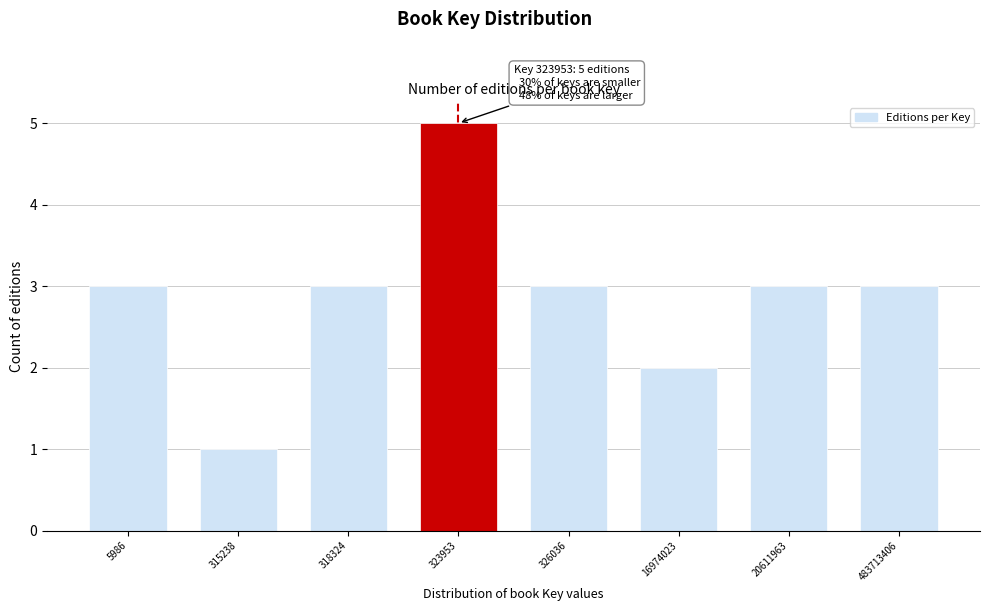

Reading left to right, extract all data points from this chart.

3	1	3	5	3	2	3	3